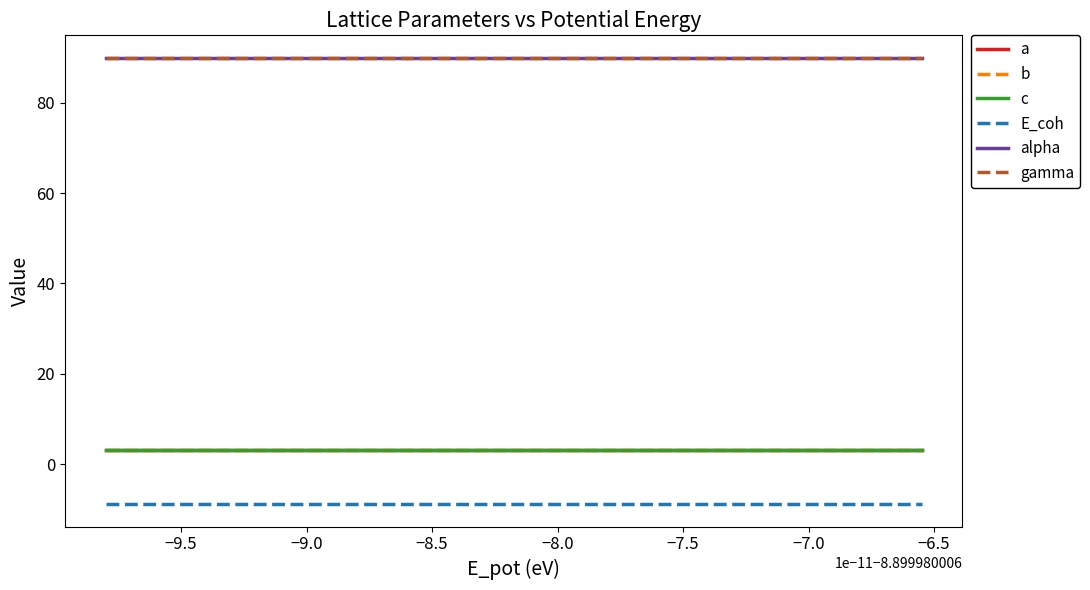

The value of a at 15 is 4.1. True or false?

False